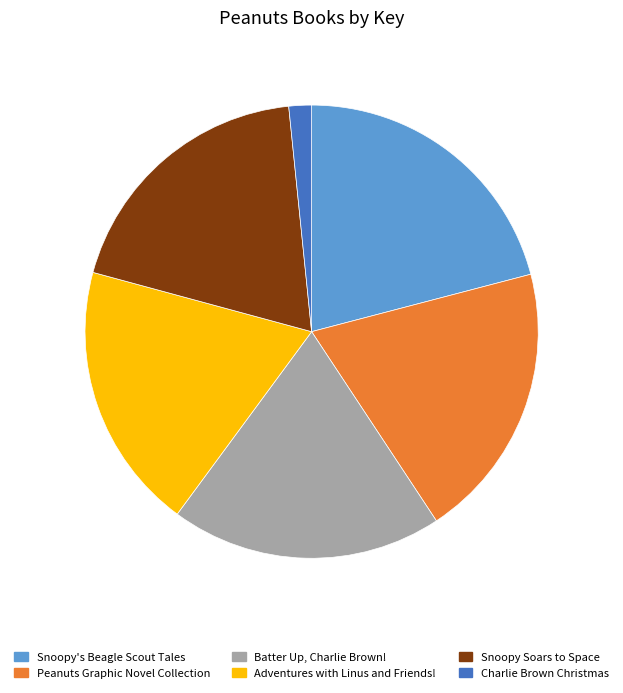

Approximately how many times larger is the value at Adventures with Linus and Friends! compared to Snoopy Soars to Space?

1.0